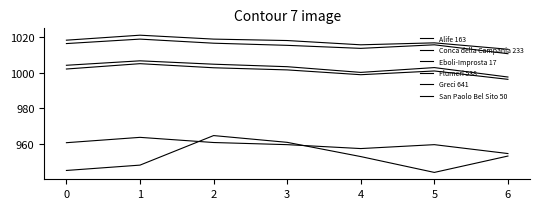

Is this an area chart (filled region under the line)?

No